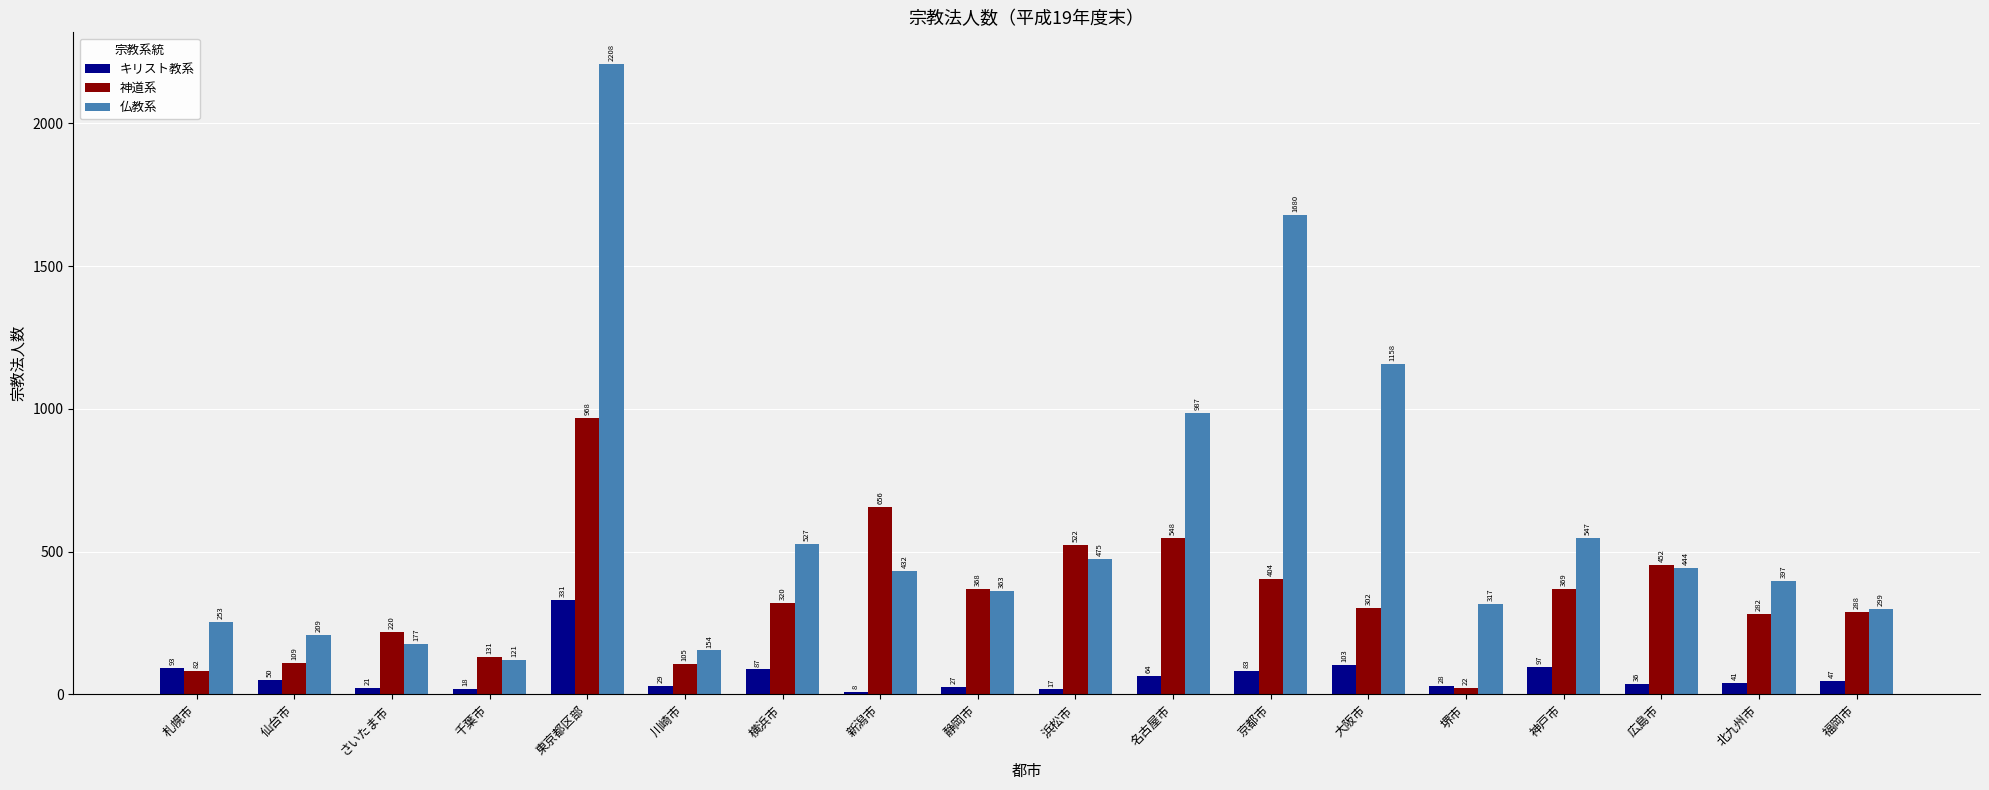

The value of 神道系 at 札幌市 is 82. True or false?

True